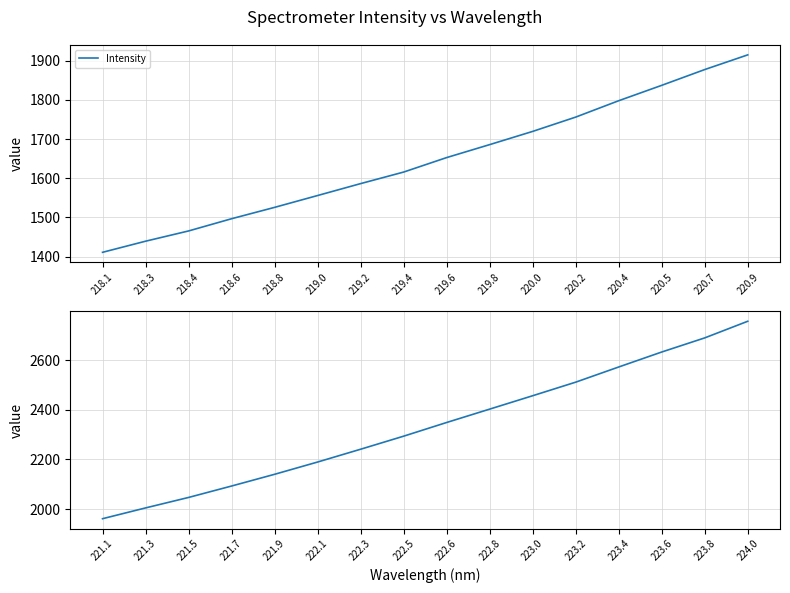

List the labels in order of value, smallest first.

221.1, 221.3, 221.5, 221.7, 221.9, 222.1, 222.3, 222.5, 222.6, 222.8, 223.0, 223.2, 223.4, 223.6, 223.8, 224.0